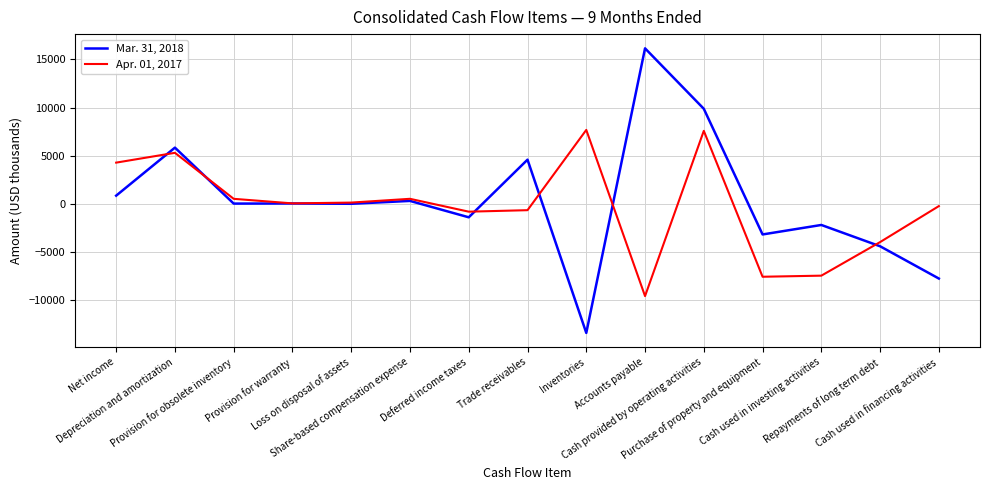

What is the minimum value for Mar. 31, 2018?

-13400